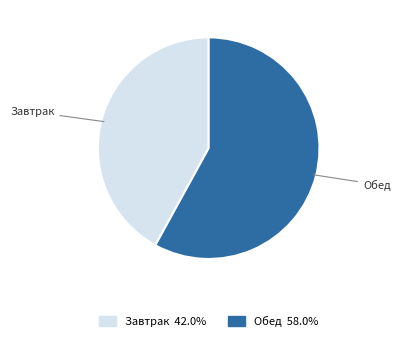

Combined, do Обед and Завтрак account for over 50%?

Yes